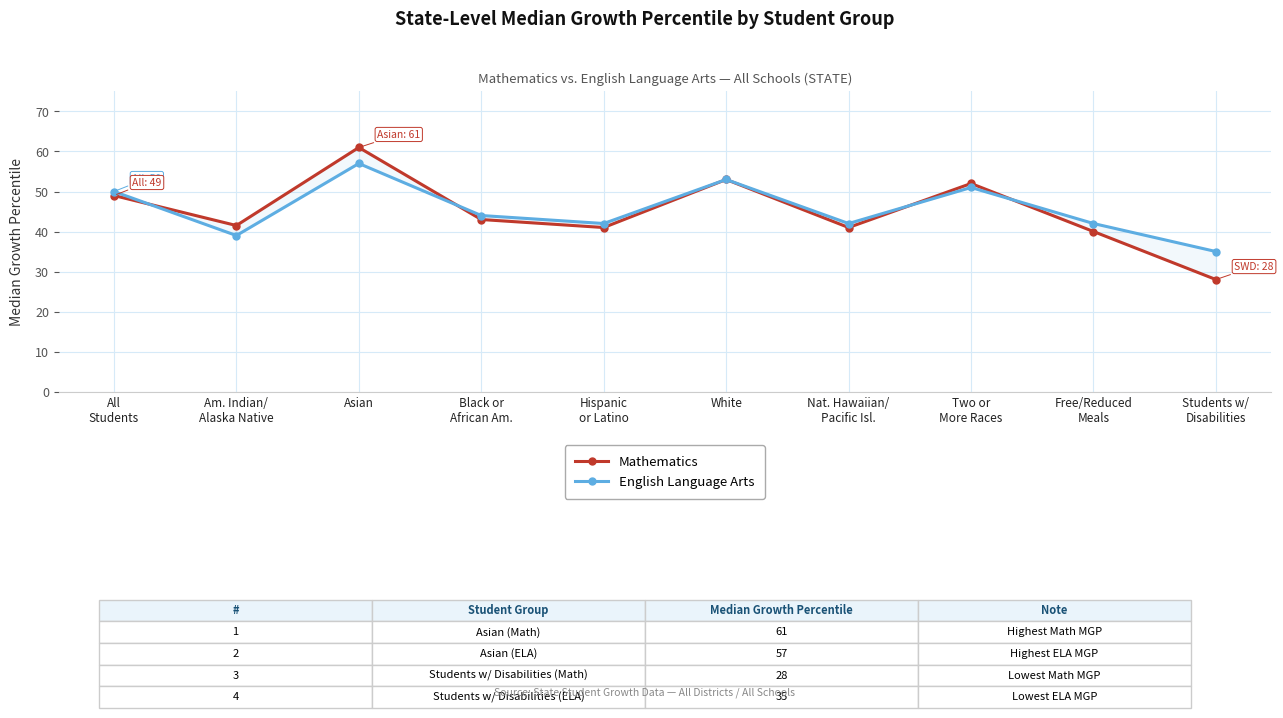

Count the number of categories in the chart.

10